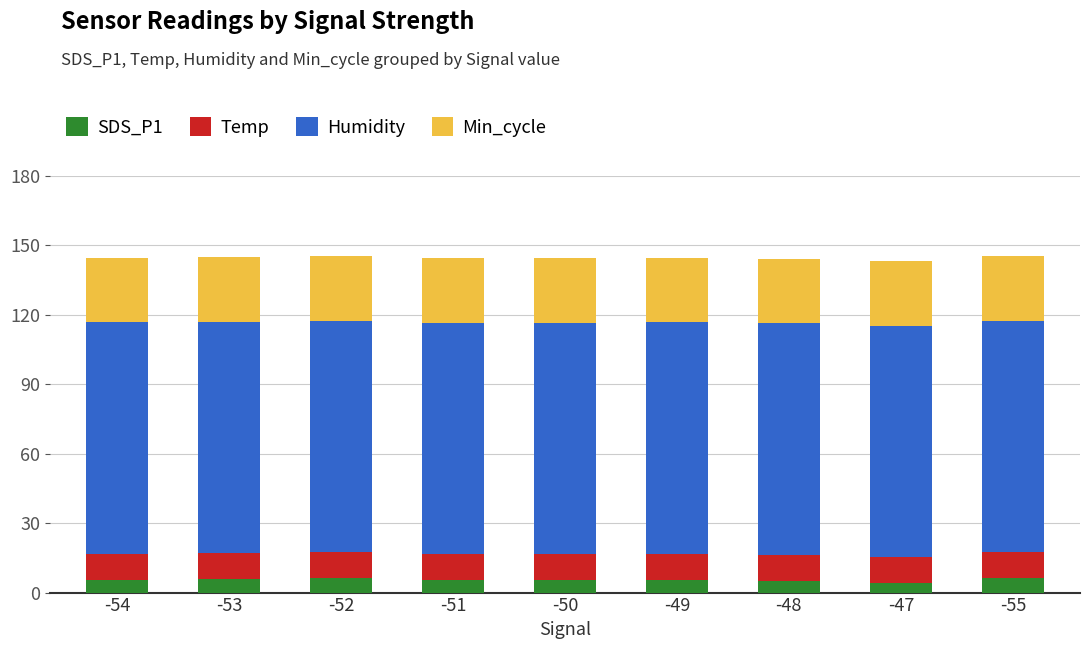

What is the total value across all series at -54?

144.8